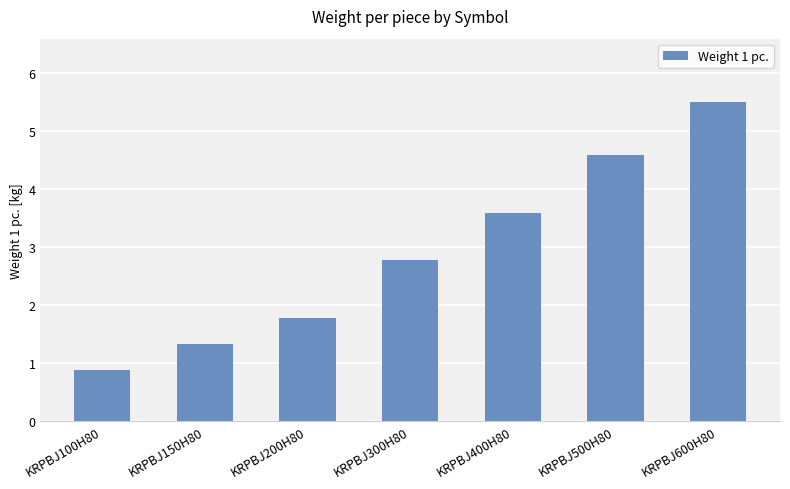

How many bars are there in total?

7